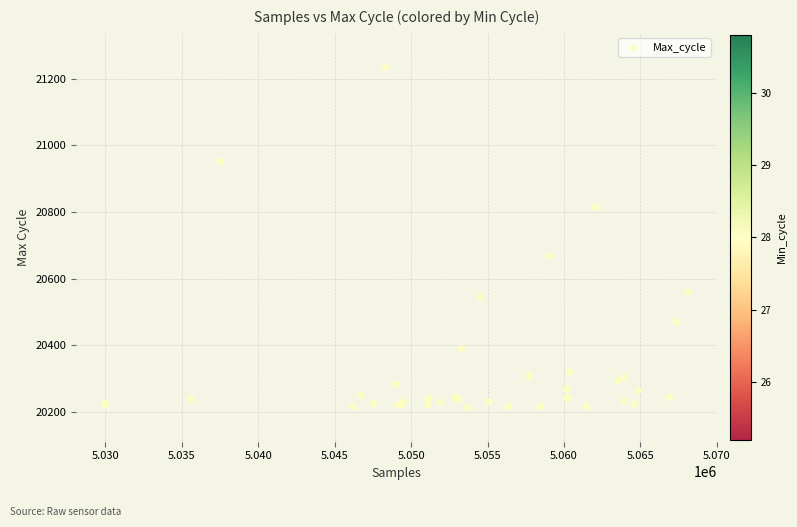

What Y value in the scatter plot is closest to 20724?

20668